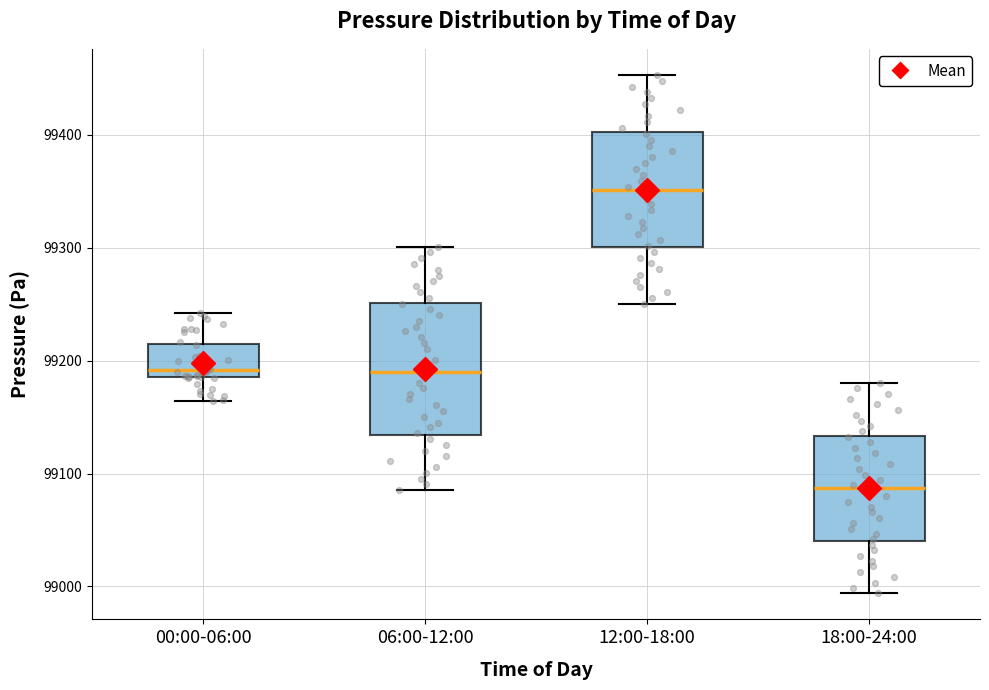

Reading left to right, transcribe this box plot: for each box, give where its median line is, the range the box spans, and where its two whiskers end, as read against the y-axis. The values are not printed on the chart, so give them approximately, as read against the axis.

00:00-06:00: median 99190 (just above the box's lower edge), box 99190 to 99210, whiskers 99160 to 99240
06:00-12:00: median 99190, box 99130 to 99250, whiskers 99090 to 99300
12:00-18:00: median 99350, box 99300 to 99400, whiskers 99250 to 99450
18:00-24:00: median 99090, box 99040 to 99130, whiskers 98990 to 99180